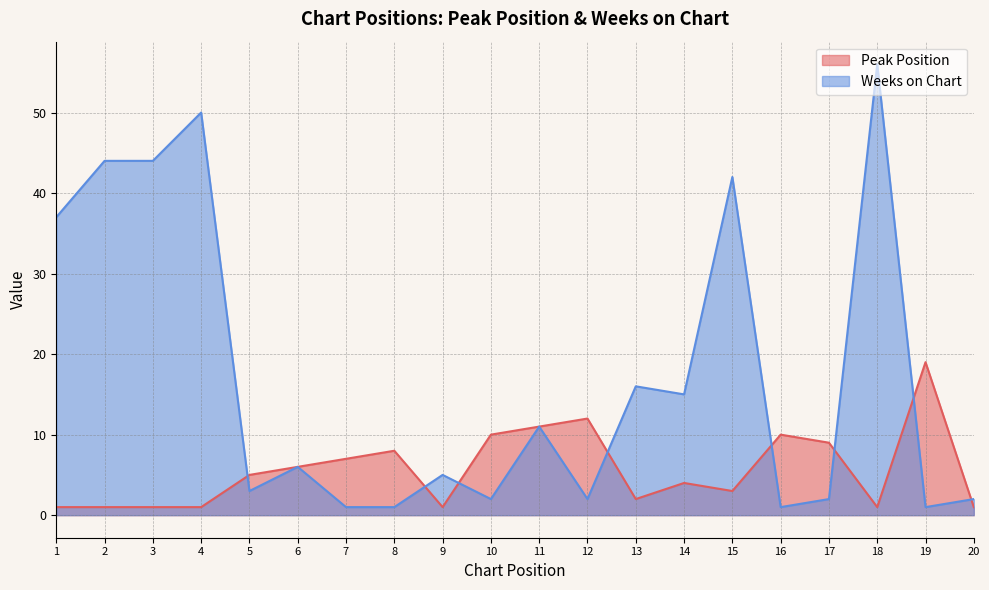

Reading right to left, what are all the values shown in this chart?

Peak Position: 1	19	1	9	10	3	4	2	12	11	10	1	8	7	6	5	1	1	1	1
Weeks on Chart: 2	1	56	2	1	42	15	16	2	11	2	5	1	1	6	3	50	44	44	37